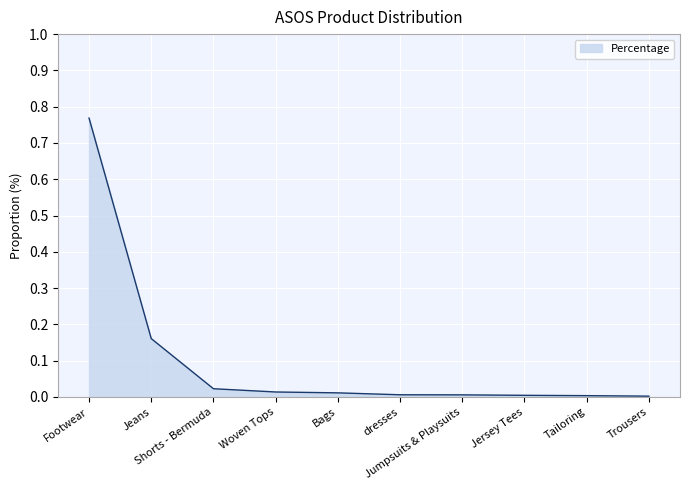

Where is the data nearest to the value 0?

Trousers